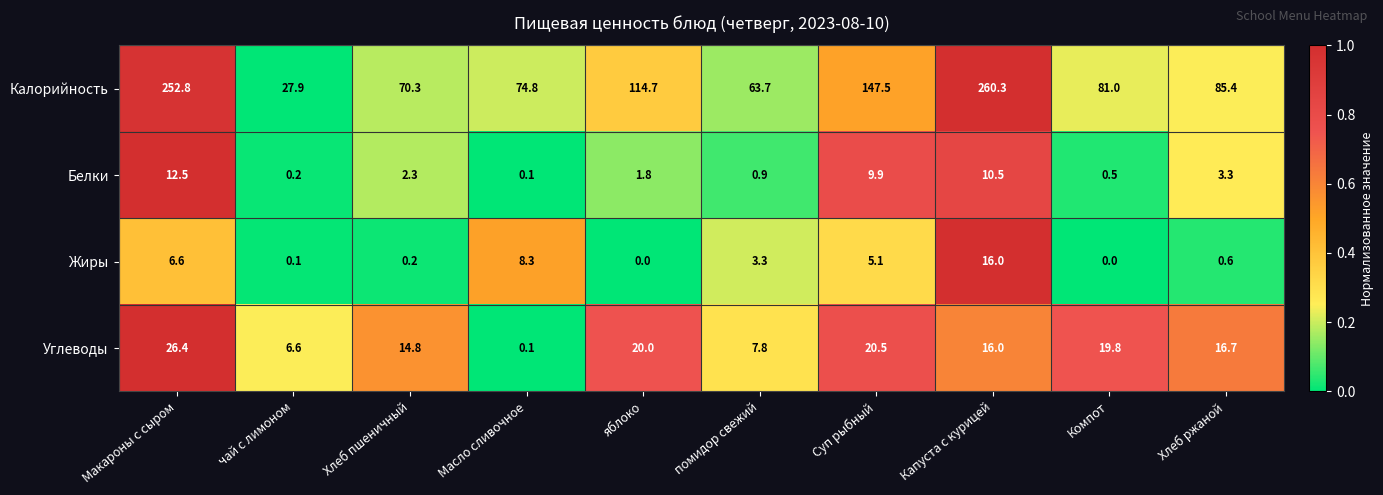

The Углеводы series shows 11.5 at Хлеб ржаной. True or false?

False